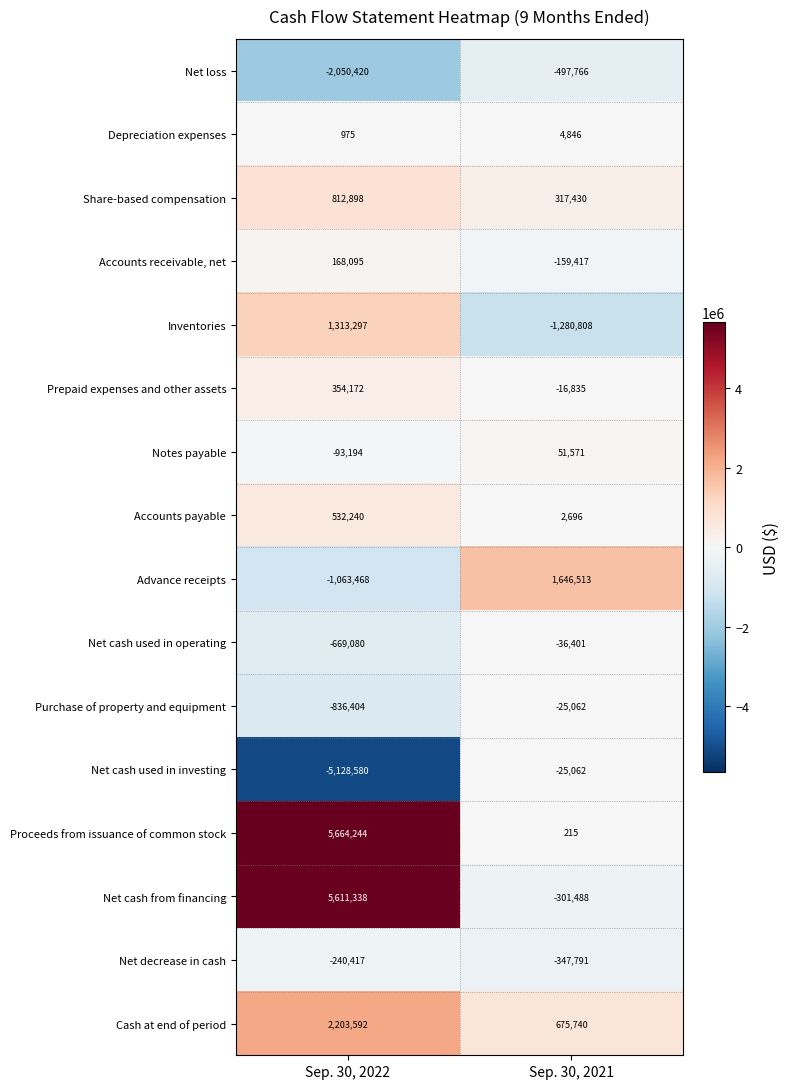

What is the difference between the maximum and minimum values in the Net decrease in cash series?

107374